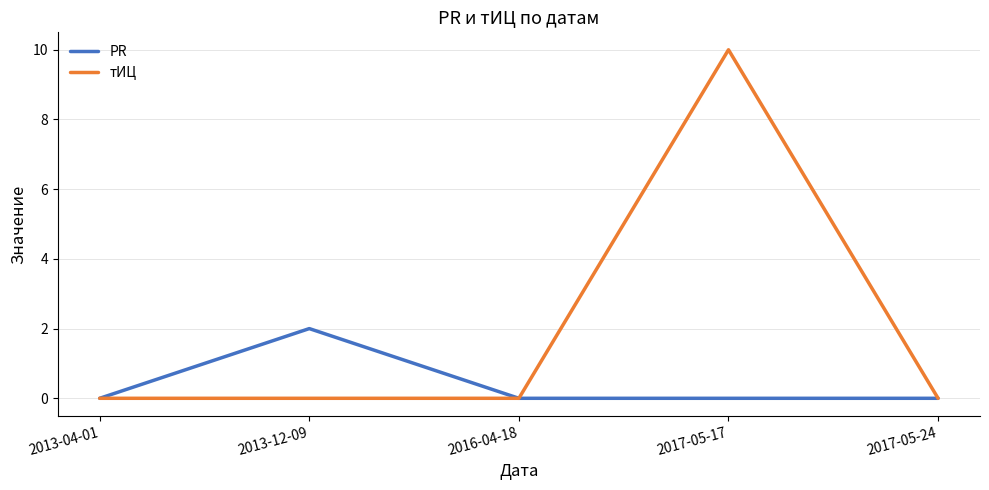

At which category is the sum across all series the highest?

2017-05-17